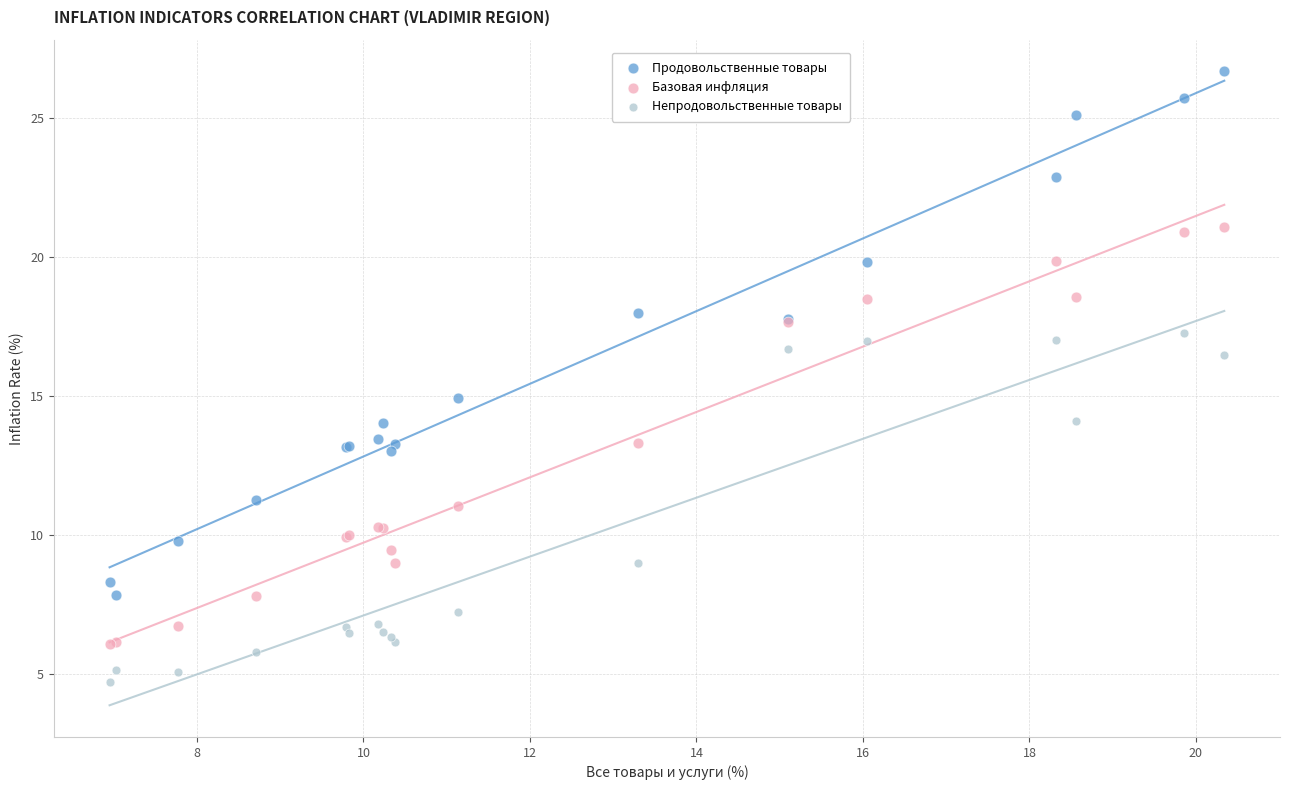

What are all the series names shown in the legend?

Продовольственные товары, Базовая инфляция, Непродовольственные товары